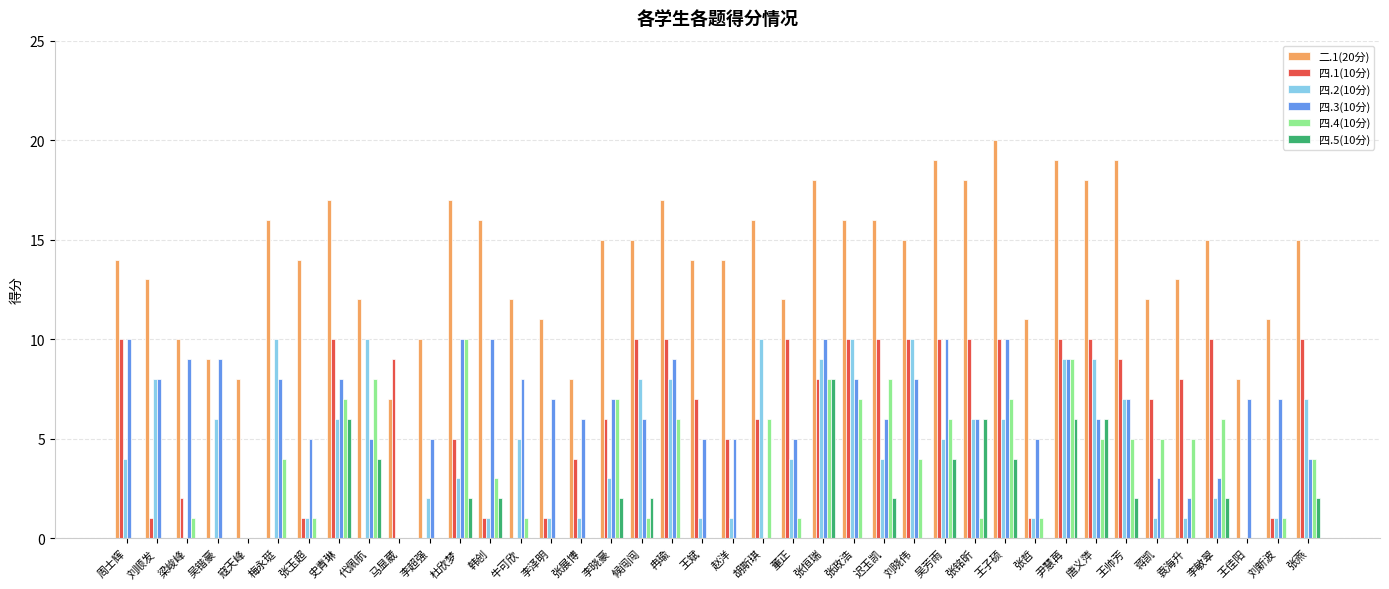

Reading left to right, transcribe all the data shown in this chart.

二.1(20分): 周士辉=14	刘顺发=13	梁峻峰=10	吴锴豪=9	寇天峰=8	梅永珽=16	张玉超=14	史青琳=17	代佩航=12	马显葳=7	李超强=10	杜欣梦=17	韩创=16	牛可欣=12	李泽明=11	张展博=8	李晓豪=15	候闯闯=15	冉瑜=17	王斌=14	赵洋=14	胡斯琪=16	董正=12	张恒瑞=18	张政浩=16	迟玉凯=16	刘晓伟=15	吴芳雨=19	张铭昕=18	王子硕=20	张哲=11	尹慧苒=19	唐义萍=18	王帅芳=19	蒋凯=12	袁海升=13	李敏翠=15	王佳阳=8	刘新波=11	张燕=15
四.1(10分): 周士辉=10	刘顺发=1	梁峻峰=2	吴锴豪=0	寇天峰=0	梅永珽=0	张玉超=1	史青琳=10	代佩航=0	马显葳=9	李超强=0	杜欣梦=5	韩创=1	牛可欣=0	李泽明=1	张展博=4	李晓豪=6	候闯闯=10	冉瑜=10	王斌=7	赵洋=5	胡斯琪=6	董正=10	张恒瑞=8	张政浩=10	迟玉凯=10	刘晓伟=10	吴芳雨=10	张铭昕=10	王子硕=10	张哲=1	尹慧苒=10	唐义萍=10	王帅芳=9	蒋凯=7	袁海升=8	李敏翠=10	王佳阳=0	刘新波=1	张燕=10
四.2(10分): 周士辉=4	刘顺发=8	梁峻峰=0	吴锴豪=6	寇天峰=0	梅永珽=10	张玉超=1	史青琳=6	代佩航=10	马显葳=0	李超强=2	杜欣梦=3	韩创=1	牛可欣=5	李泽明=1	张展博=1	李晓豪=3	候闯闯=8	冉瑜=8	王斌=1	赵洋=1	胡斯琪=10	董正=4	张恒瑞=9	张政浩=10	迟玉凯=4	刘晓伟=10	吴芳雨=5	张铭昕=6	王子硕=6	张哲=1	尹慧苒=9	唐义萍=9	王帅芳=7	蒋凯=1	袁海升=1	李敏翠=2	王佳阳=0	刘新波=1	张燕=7
四.3(10分): 周士辉=10	刘顺发=8	梁峻峰=9	吴锴豪=9	寇天峰=0	梅永珽=8	张玉超=5	史青琳=8	代佩航=5	马显葳=0	李超强=5	杜欣梦=10	韩创=10	牛可欣=8	李泽明=7	张展博=6	李晓豪=7	候闯闯=6	冉瑜=9	王斌=5	赵洋=5	胡斯琪=0	董正=5	张恒瑞=10	张政浩=8	迟玉凯=6	刘晓伟=8	吴芳雨=10	张铭昕=6	王子硕=10	张哲=5	尹慧苒=9	唐义萍=6	王帅芳=7	蒋凯=3	袁海升=2	李敏翠=3	王佳阳=7	刘新波=7	张燕=4
四.4(10分): 周士辉=0	刘顺发=0	梁峻峰=1	吴锴豪=0	寇天峰=0	梅永珽=4	张玉超=1	史青琳=7	代佩航=8	马显葳=0	李超强=0	杜欣梦=10	韩创=3	牛可欣=1	李泽明=0	张展博=0	李晓豪=7	候闯闯=1	冉瑜=6	王斌=0	赵洋=0	胡斯琪=6	董正=1	张恒瑞=8	张政浩=7	迟玉凯=8	刘晓伟=4	吴芳雨=6	张铭昕=1	王子硕=7	张哲=1	尹慧苒=9	唐义萍=5	王帅芳=5	蒋凯=5	袁海升=5	李敏翠=6	王佳阳=0	刘新波=1	张燕=4
四.5(10分): 周士辉=0	刘顺发=0	梁峻峰=0	吴锴豪=0	寇天峰=0	梅永珽=0	张玉超=0	史青琳=6	代佩航=4	马显葳=0	李超强=0	杜欣梦=2	韩创=2	牛可欣=0	李泽明=0	张展博=0	李晓豪=2	候闯闯=2	冉瑜=0	王斌=0	赵洋=0	胡斯琪=0	董正=0	张恒瑞=8	张政浩=0	迟玉凯=2	刘晓伟=0	吴芳雨=4	张铭昕=6	王子硕=4	张哲=0	尹慧苒=6	唐义萍=6	王帅芳=2	蒋凯=0	袁海升=0	李敏翠=2	王佳阳=0	刘新波=0	张燕=2